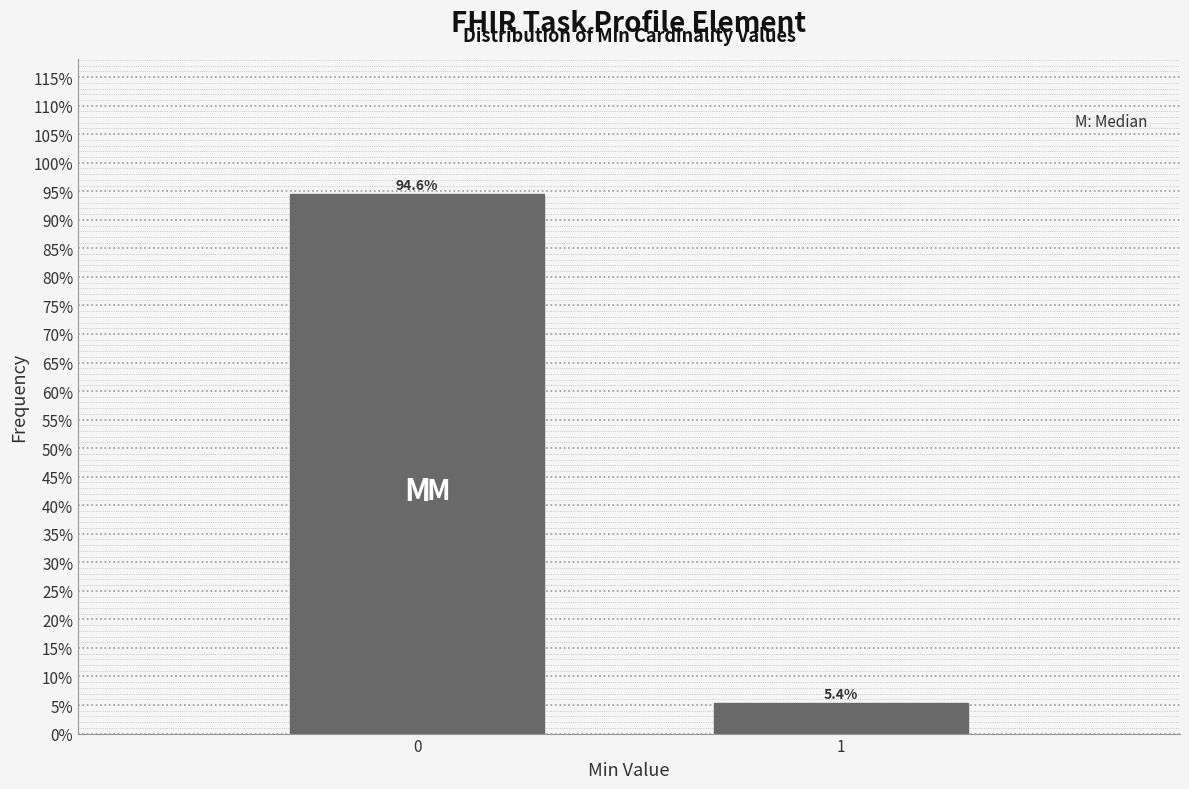

Reading left to right, what are all the values shown in this chart?

0=94.6	1=5.4